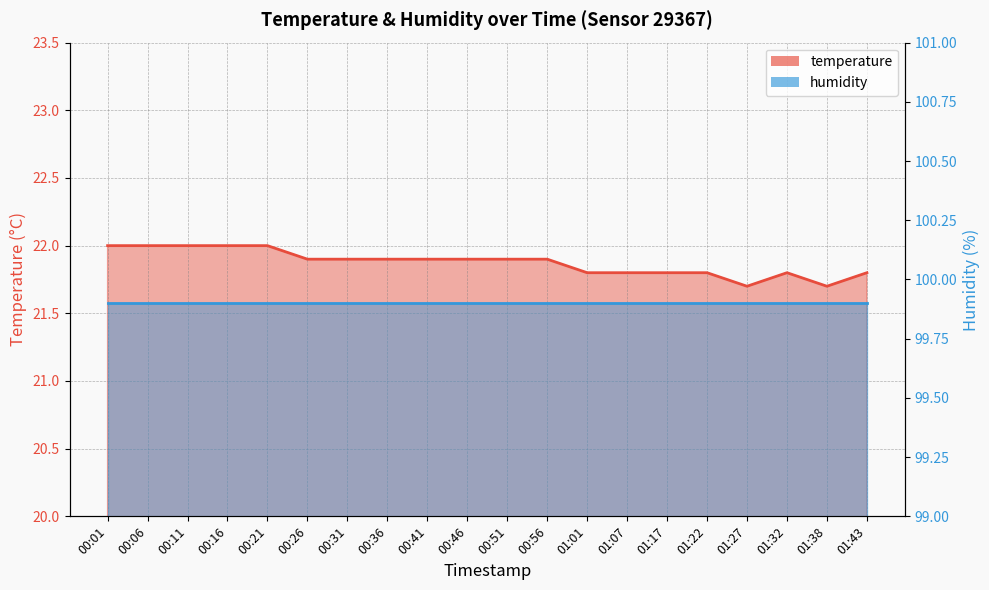

True or false: there are more than 1 points higher than both neighbors.

False